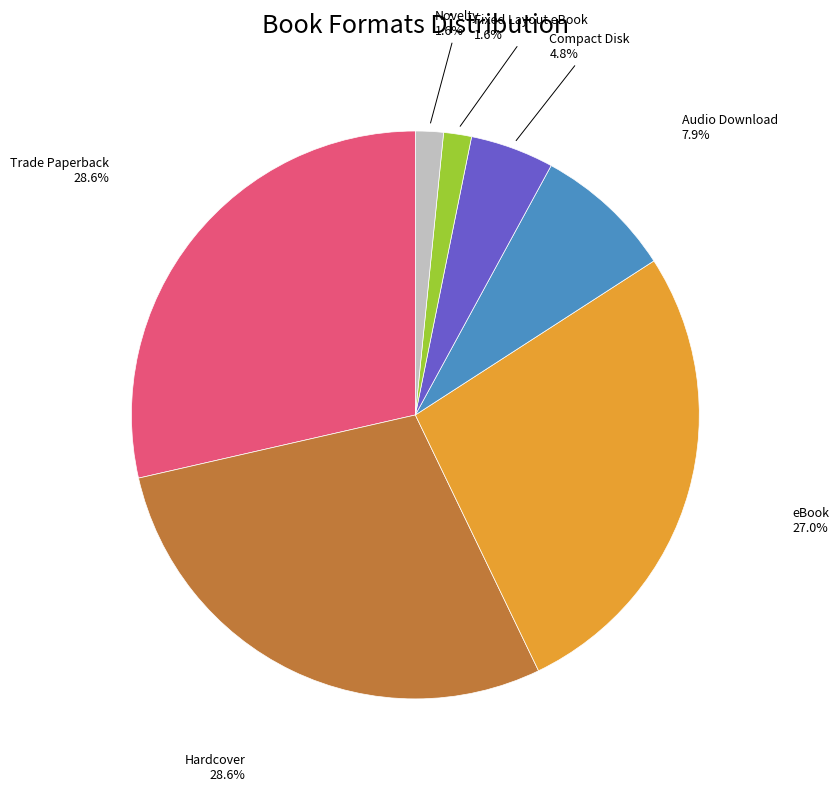

Is it true that Hardcover is 29% of the pie?

True